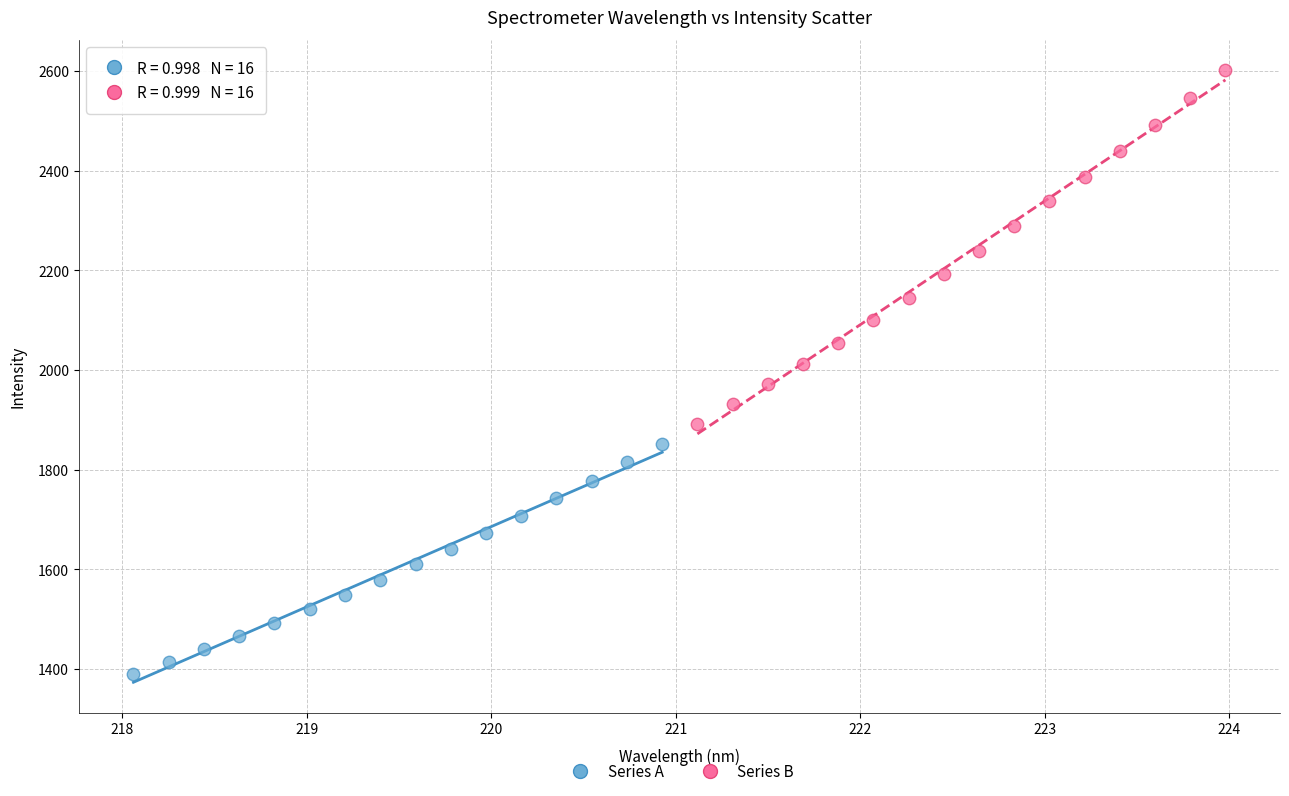

Which series contains the highest Y value?

Series B